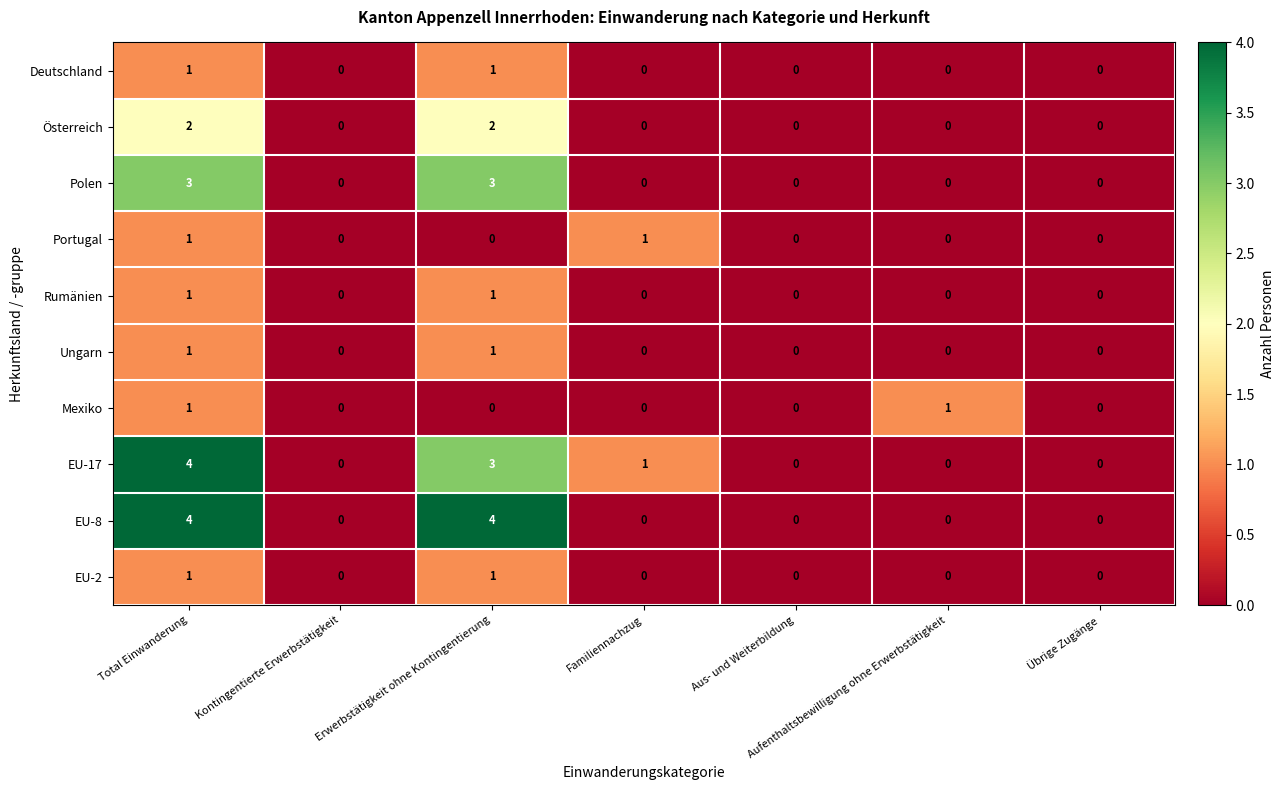

How many Rumänien values are between 0 and 1?

7